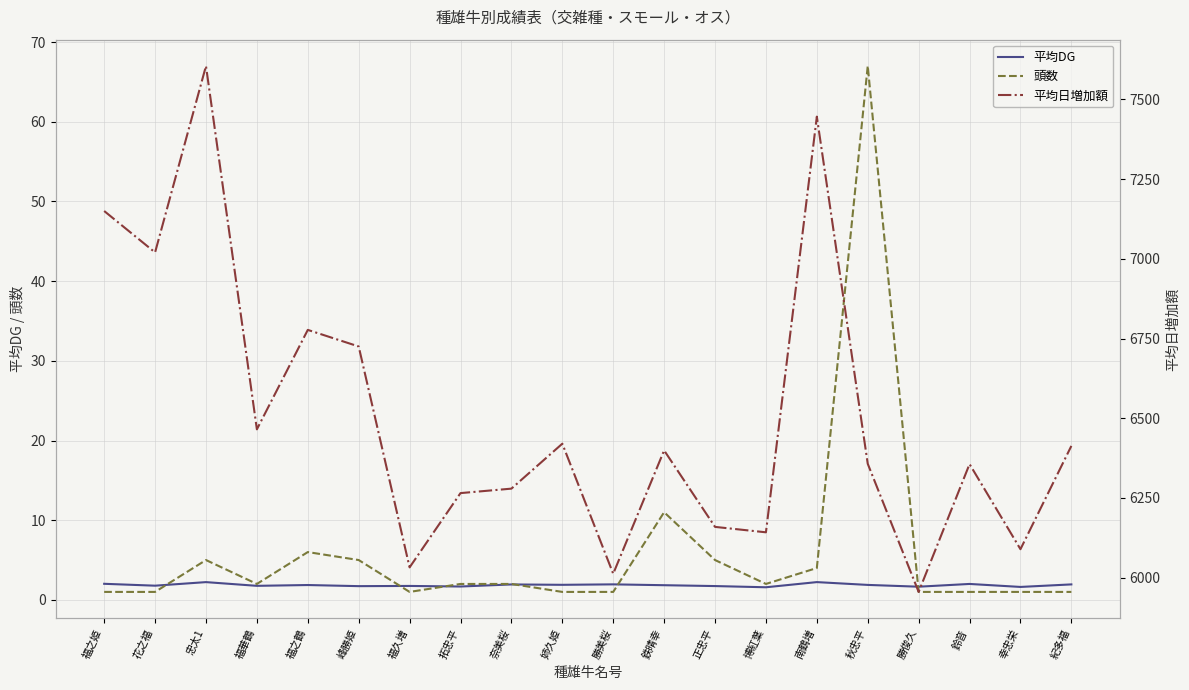

At which category is the sum across all series the highest?

忠太1